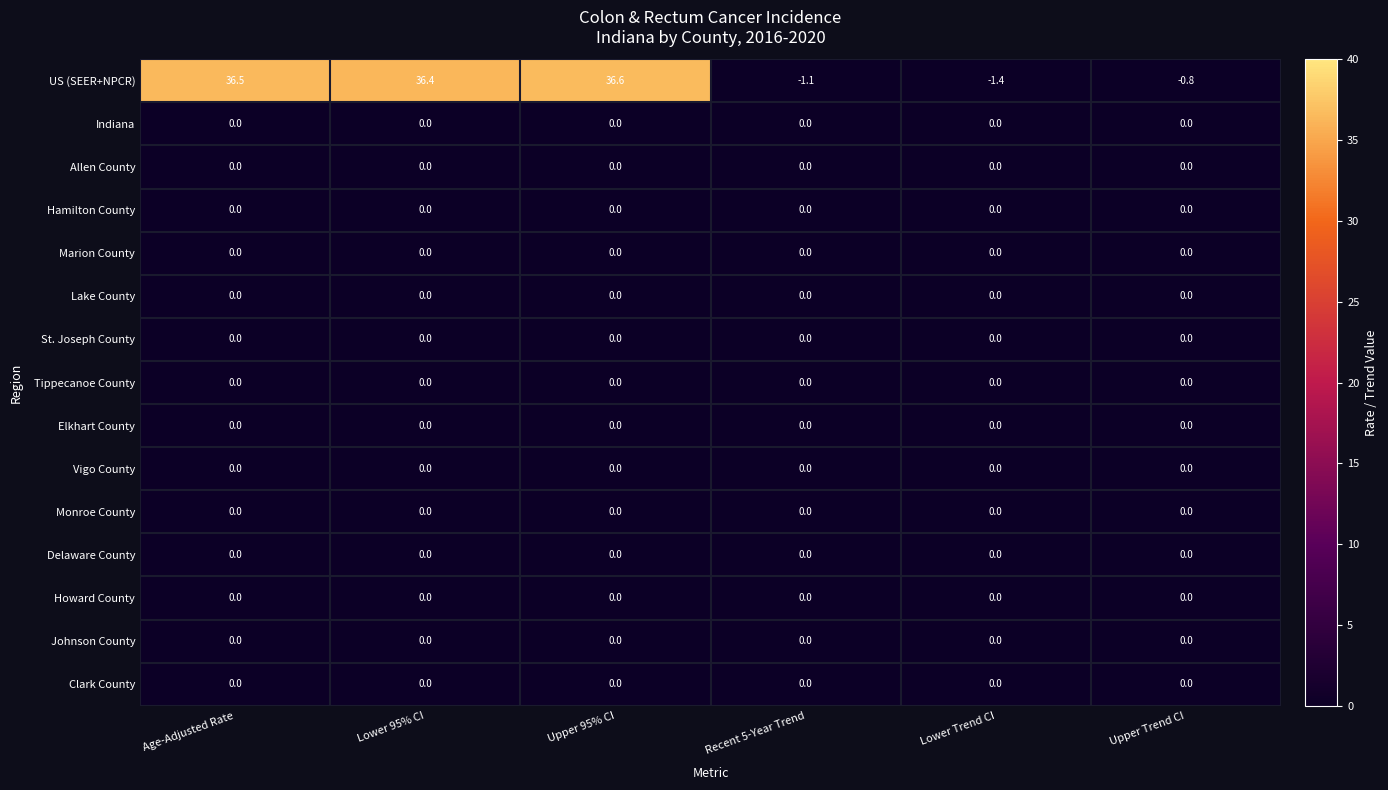

Which series changed the most between Upper 95% CI and Recent 5-Year Trend?

US (SEER+NPCR)